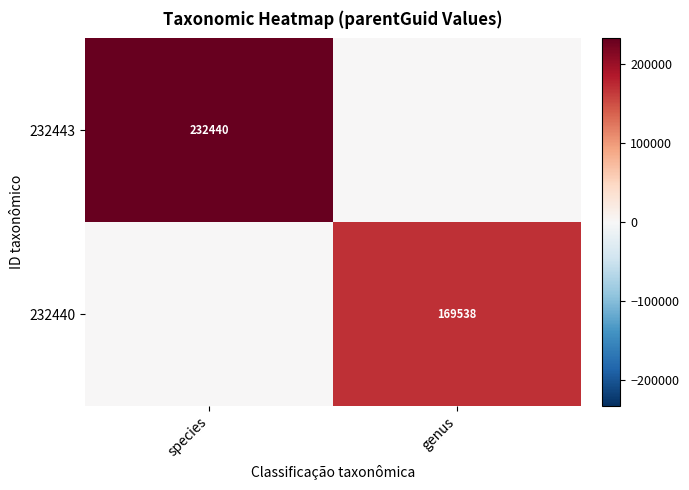

Is the value of 232443 at species greater than the value of 232440 at genus?

Yes